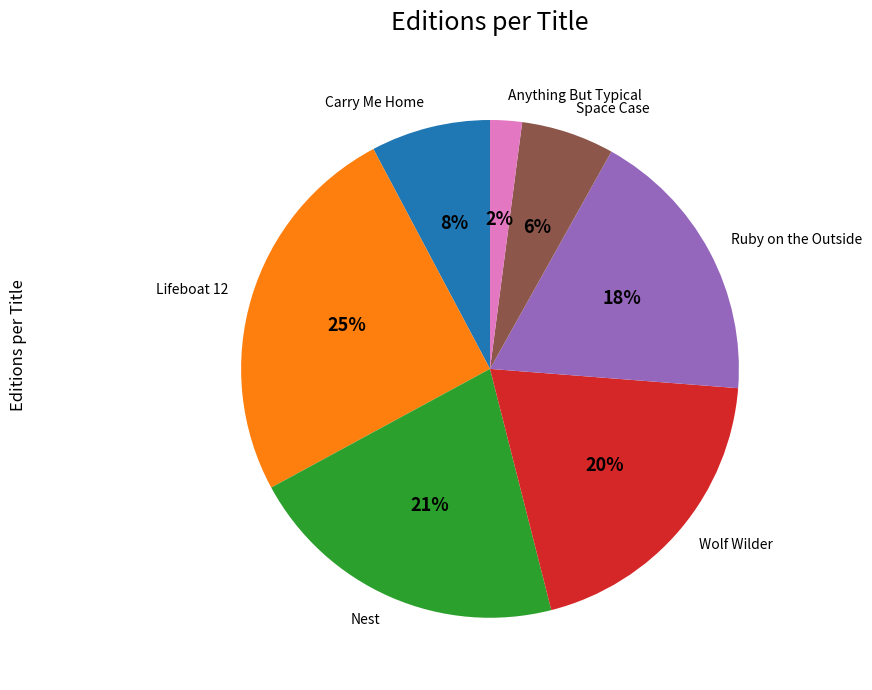

What percentage is the Ruby on the Outside slice, to the nearest percent?

18%